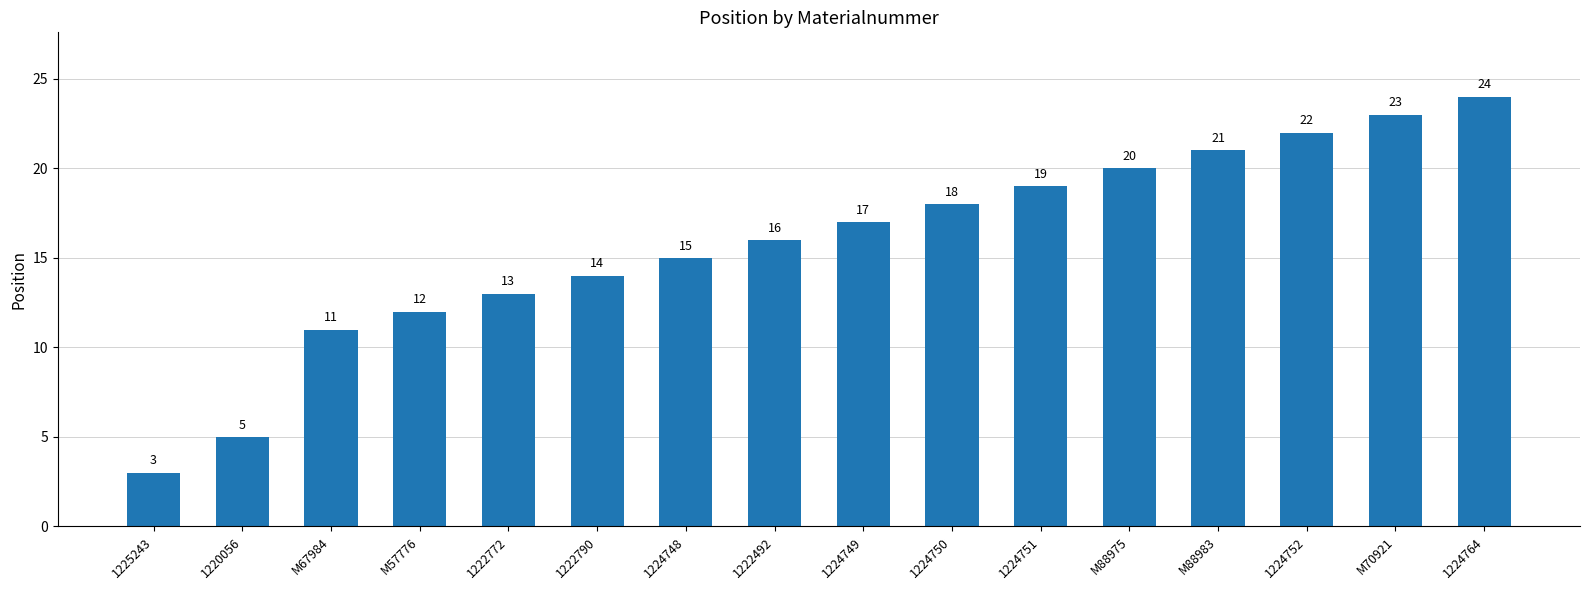

Are the bars horizontal?

No